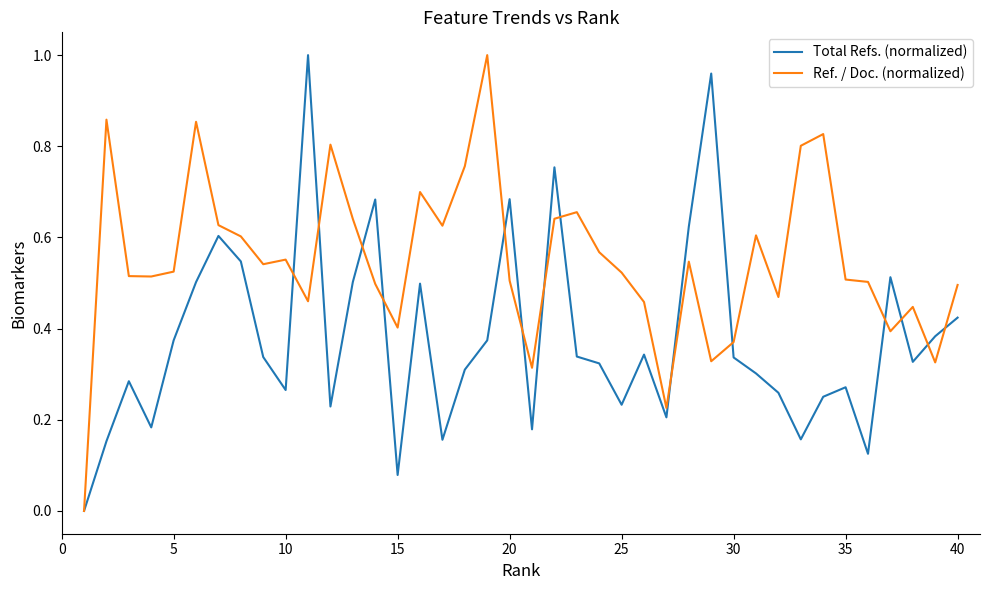

Which series has the largest total across all categories?

Ref. / Doc. (normalized)